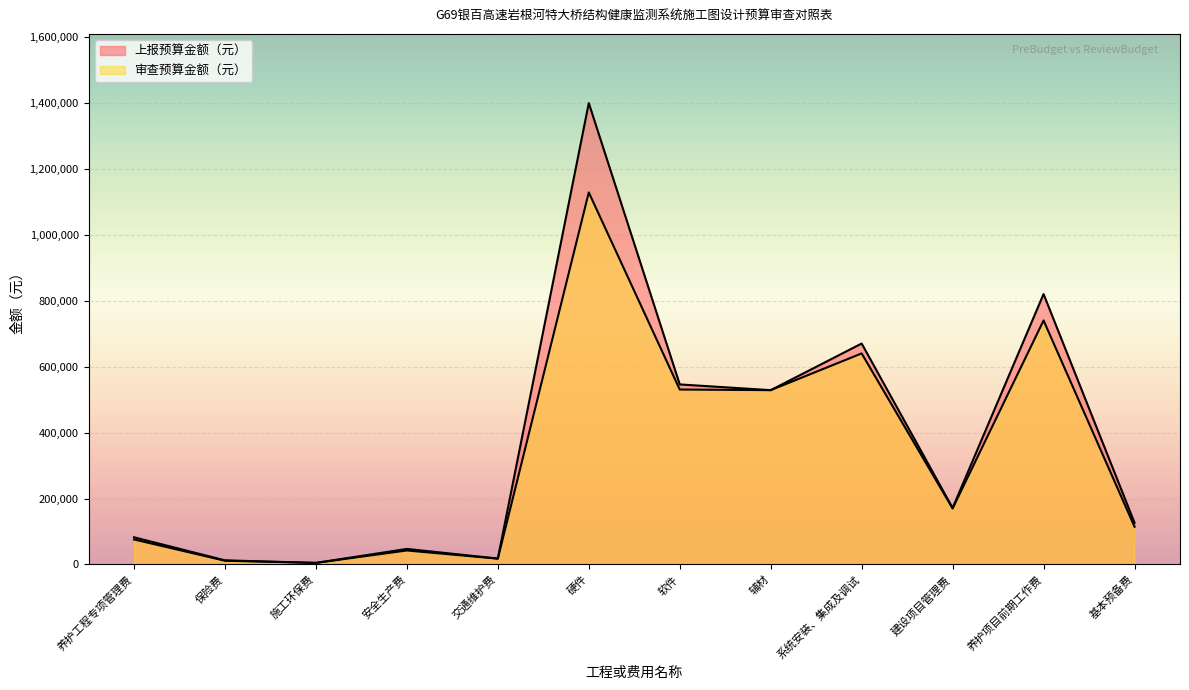

What is the sum of the 审查预算金额（元） values at 基本预备费 and 辅材?

642976.4